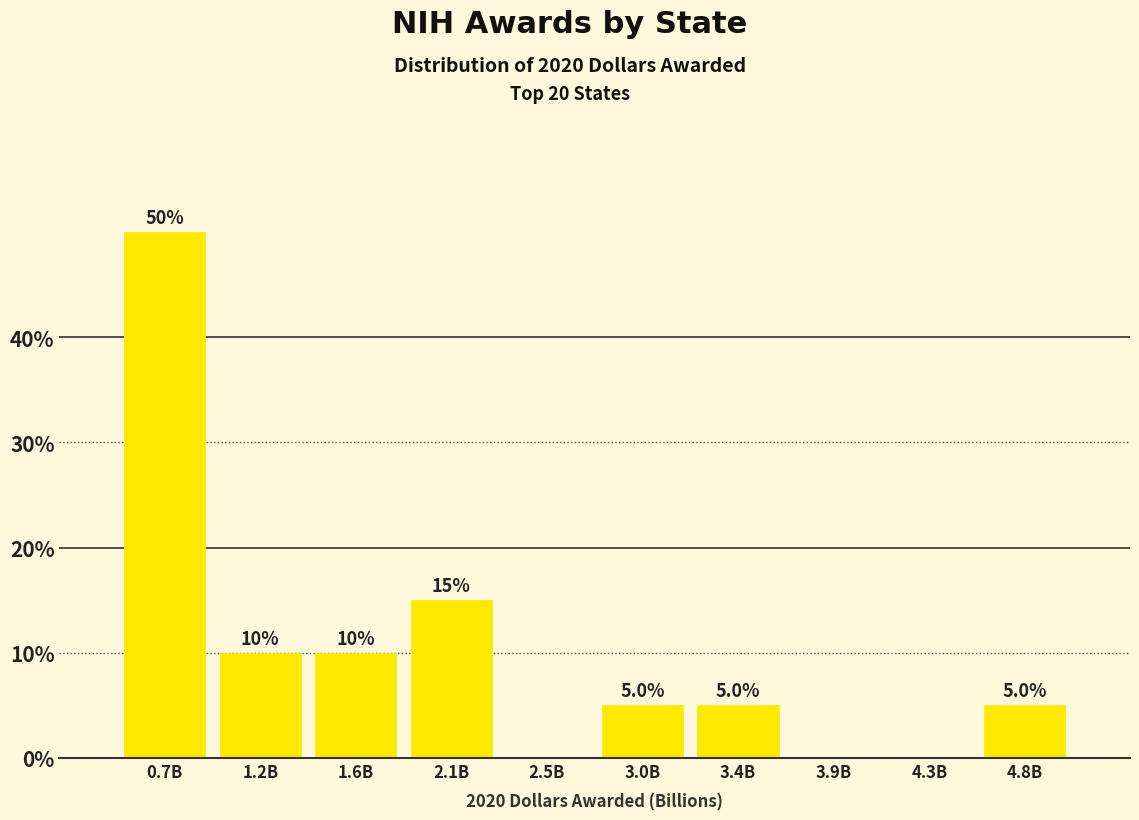

Reading left to right, extract all data points from this chart.

0.7B=50	1.2B=10	1.6B=10	2.1B=15	2.5B=0	3.0B=5	3.4B=5	3.9B=0	4.3B=0	4.8B=5